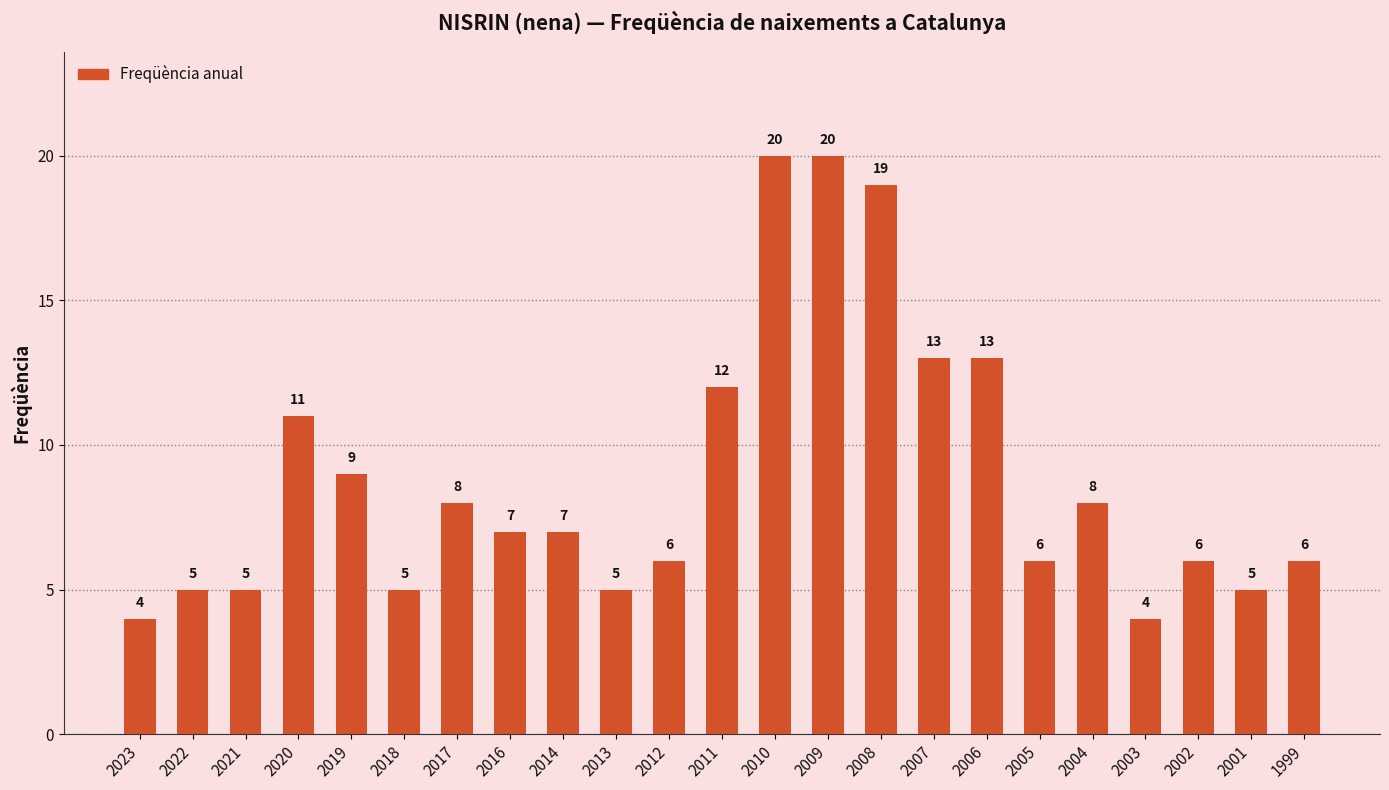

How many data points are less than 7?

11